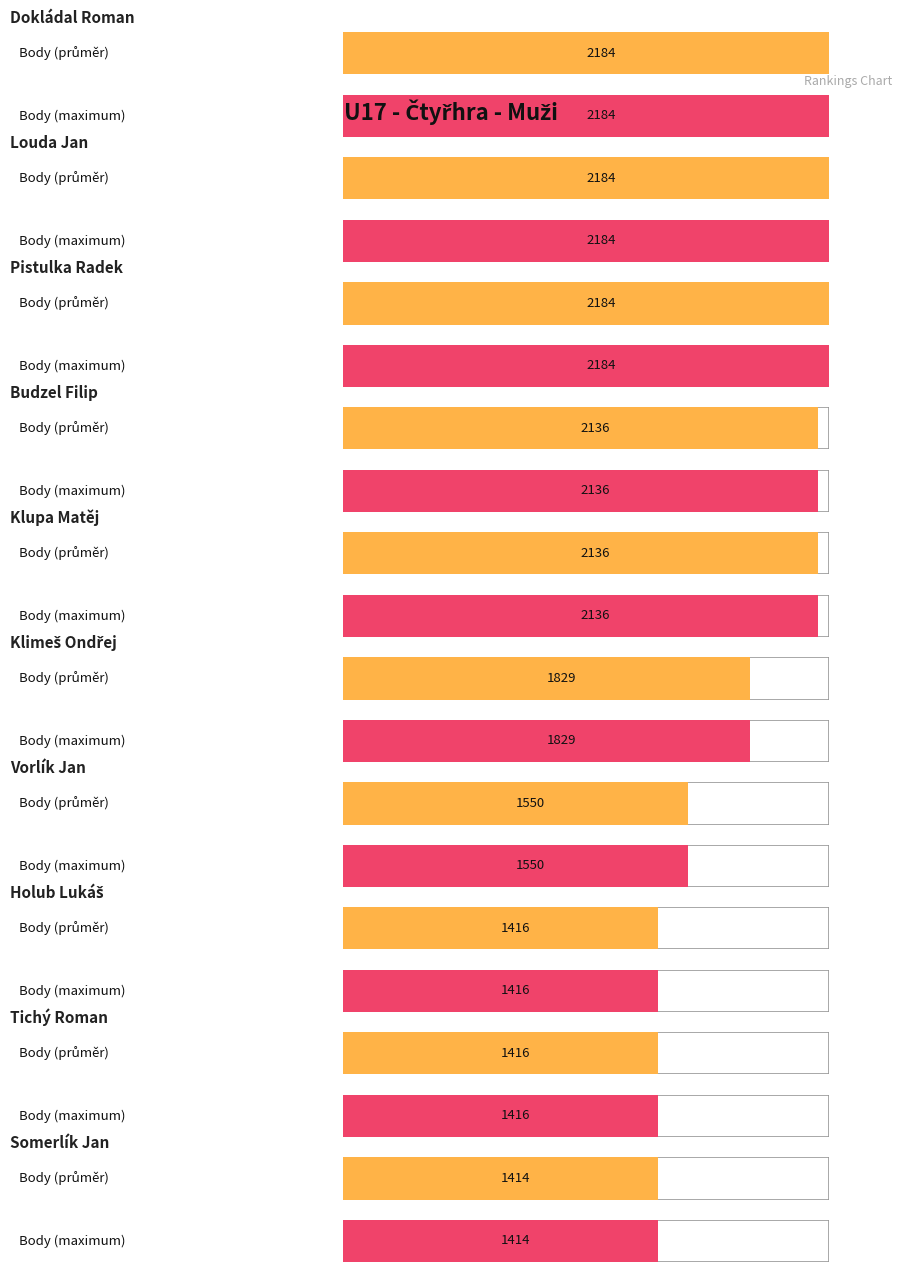

What is the label of the 6th bar from the right?

Klupa Matěj